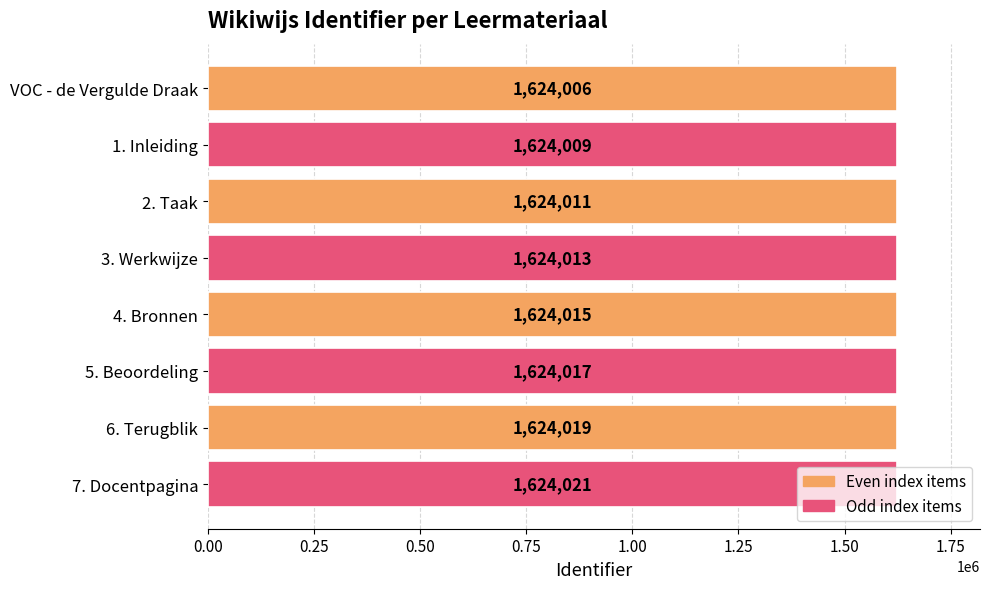

The chart shows a value of 2901257 at 4. Bronnen. True or false?

False